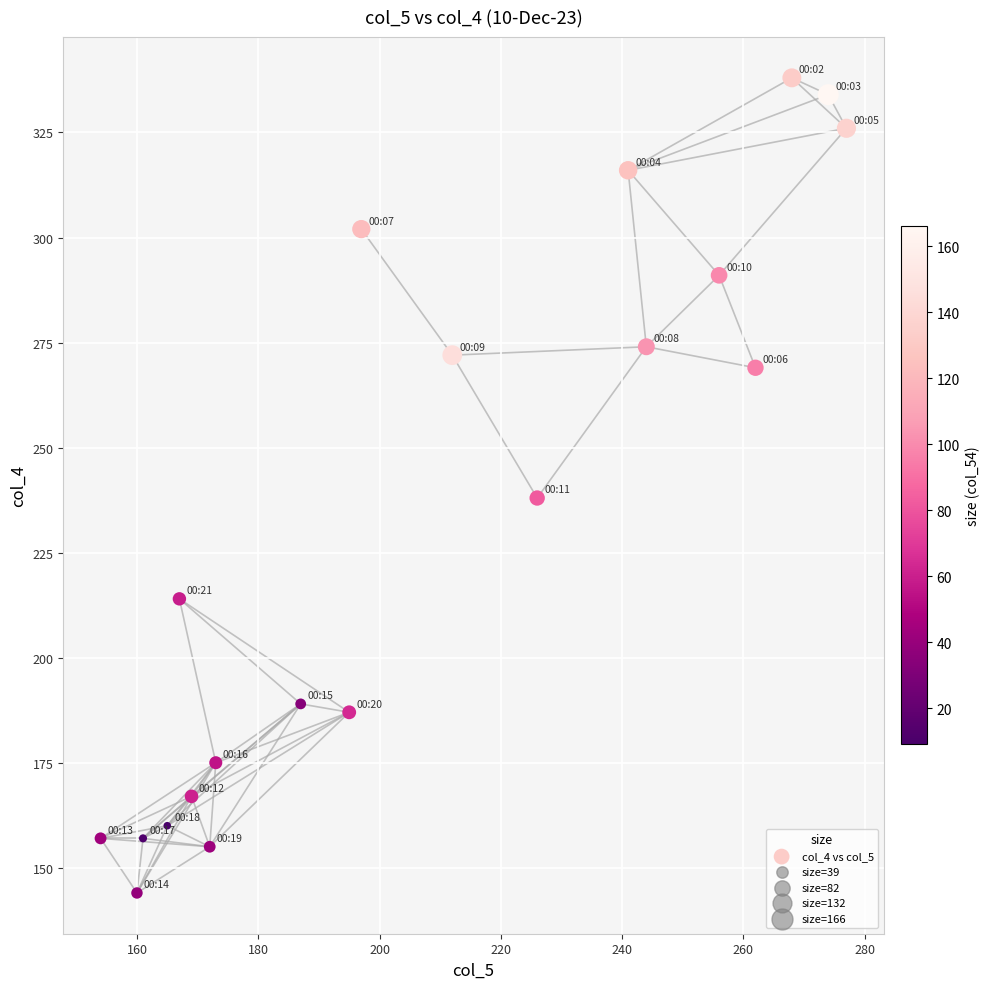

What is the range of X values (max minus min)?

123